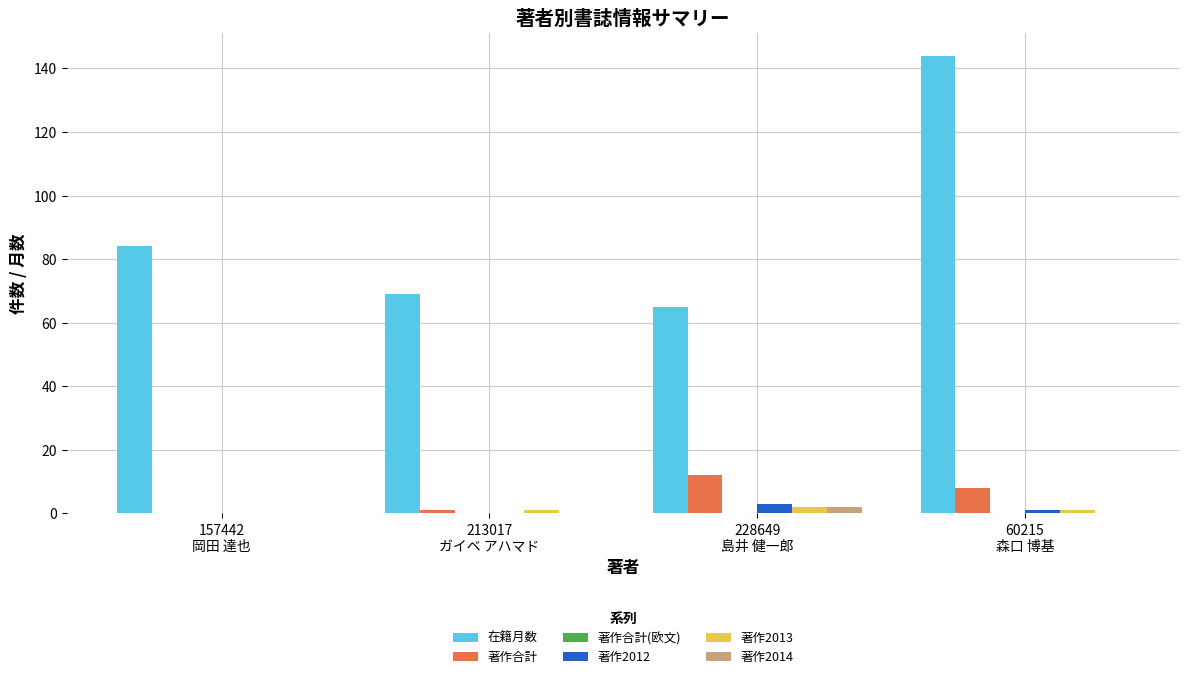

What is the total value across all series at 213017
ガイベ アハマド?

71